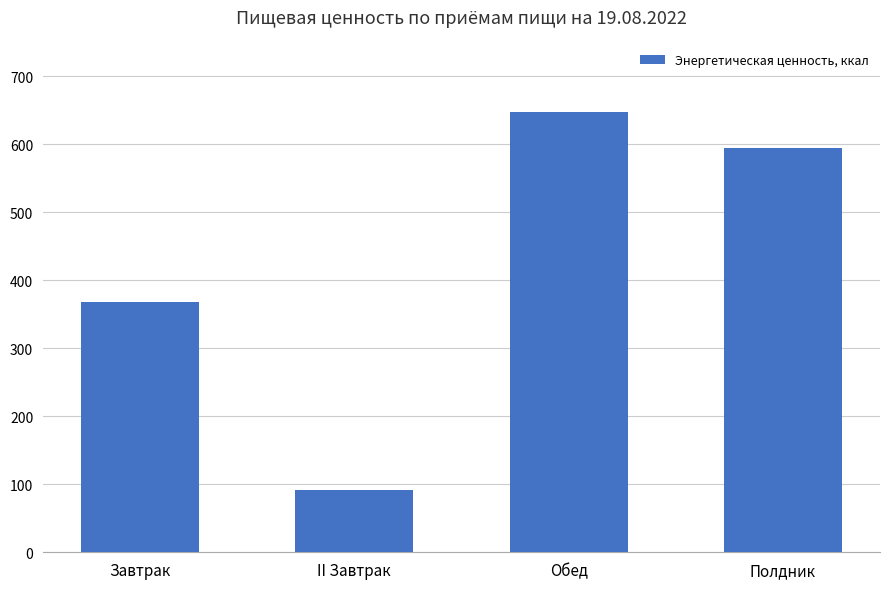

At which category does the chart reach its minimum across all series?

II Завтрак